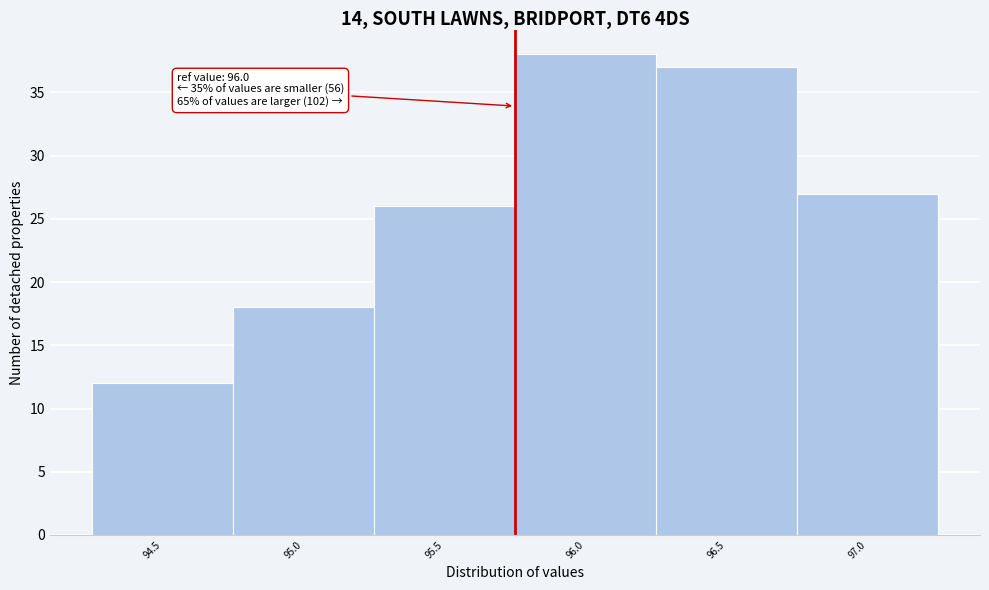

Reading left to right, what are all the values shown in this chart?

12	18	26	38	37	27